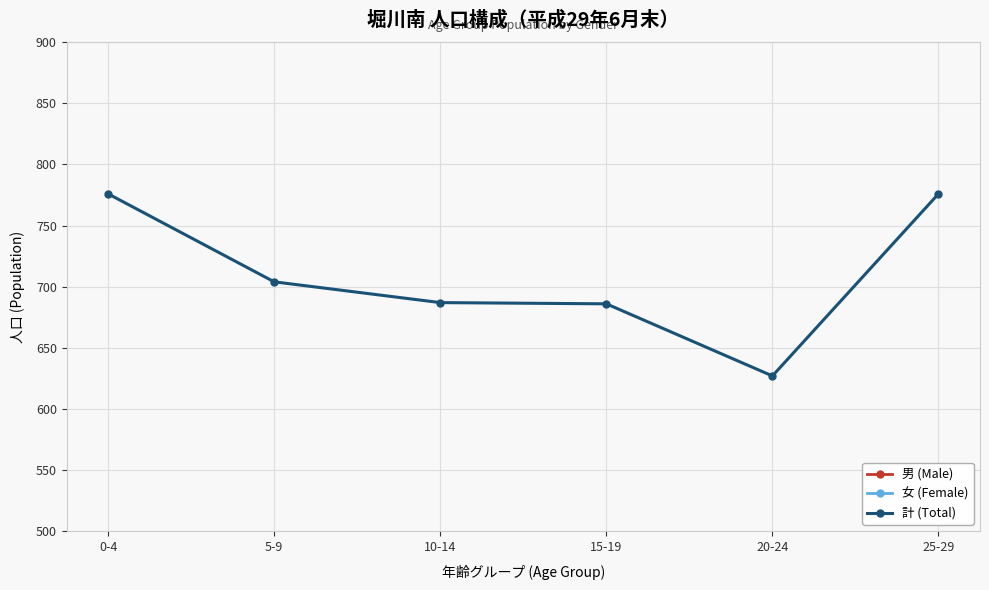

Which series has the widest spread of values?

計 (Total)